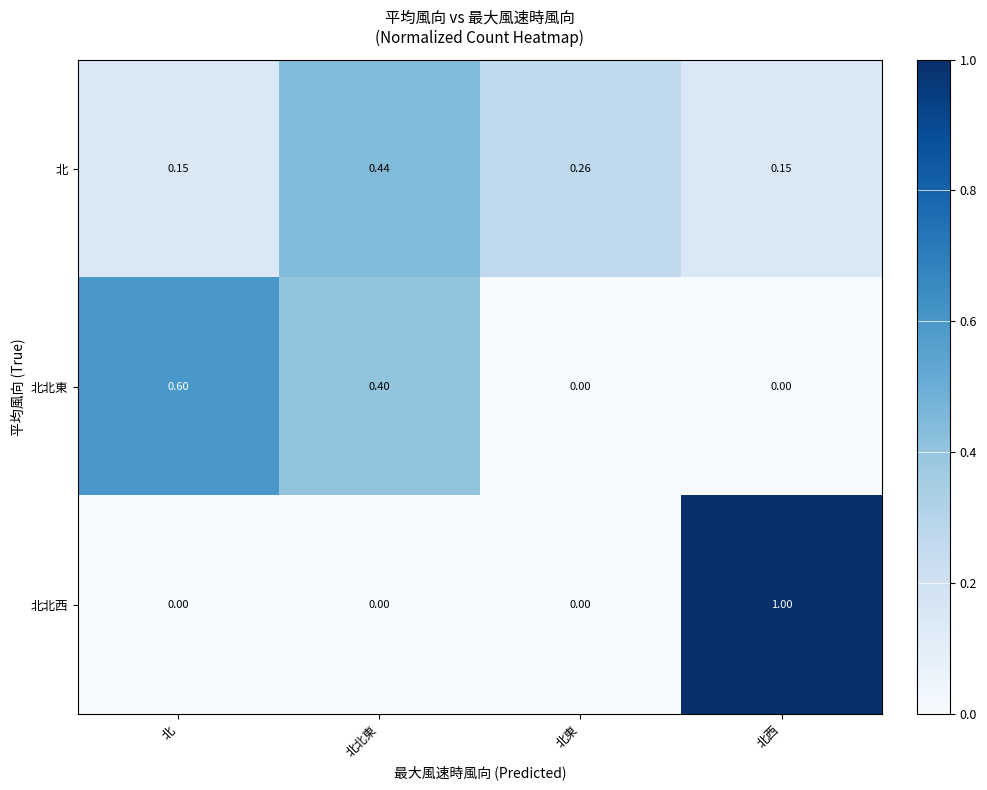

Which series has the widest spread of values?

北北西